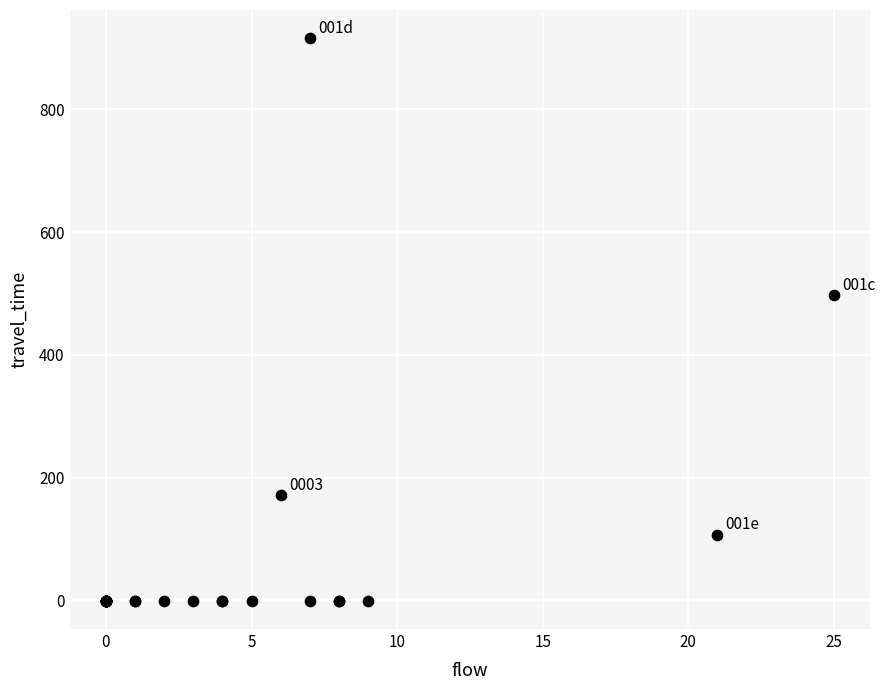

What Y value in the scatter plot is closest to 457?

497